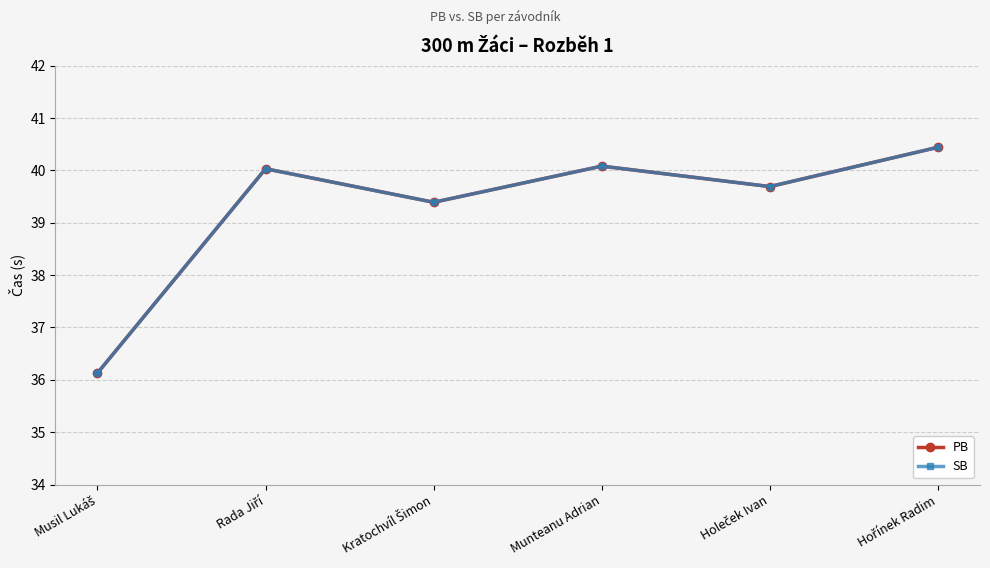

What position from the right is Musil Lukáš?

6